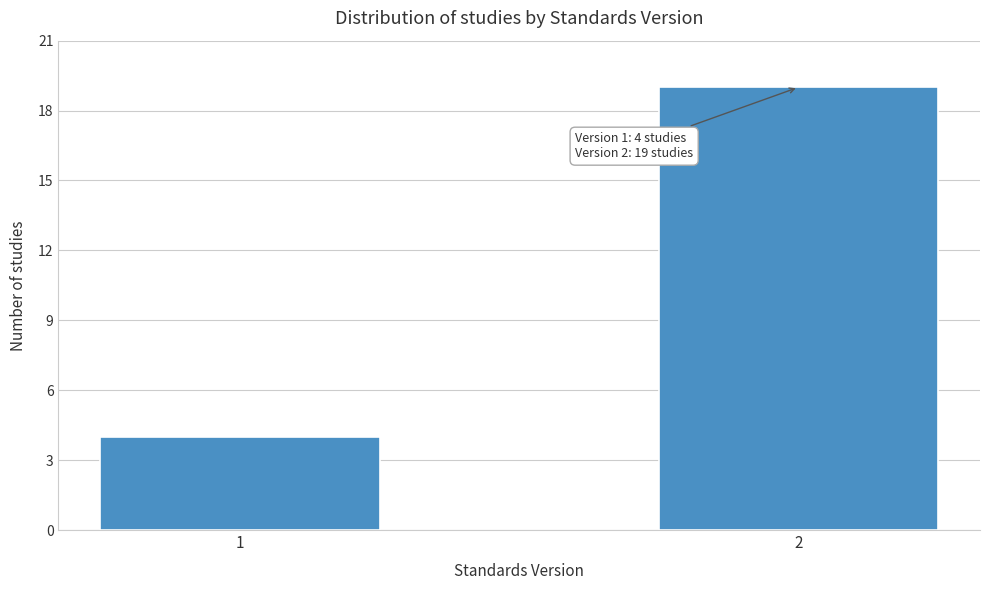

Reading left to right, transcribe all the data shown in this chart.

1=4	2=19